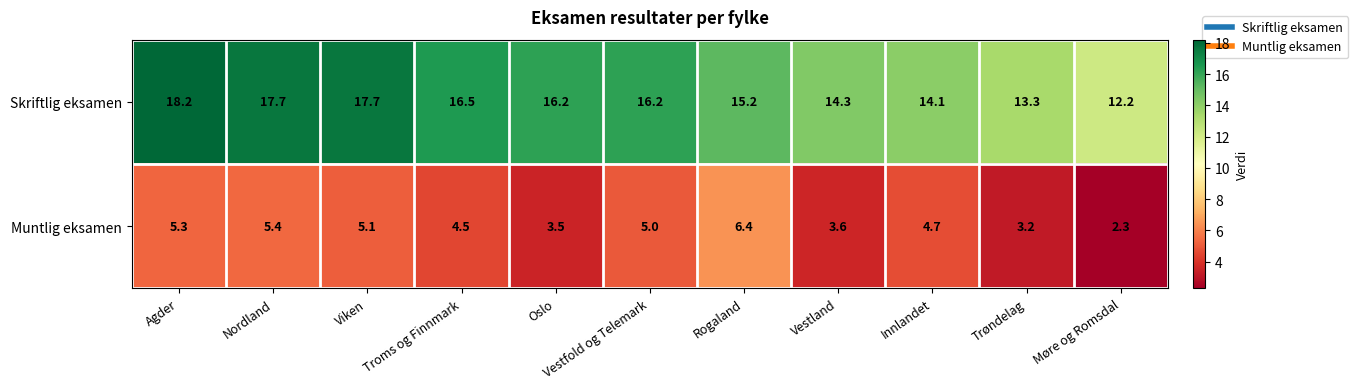

What is the difference between the Muntlig eksamen values at Rogaland and Innlandet?

1.7